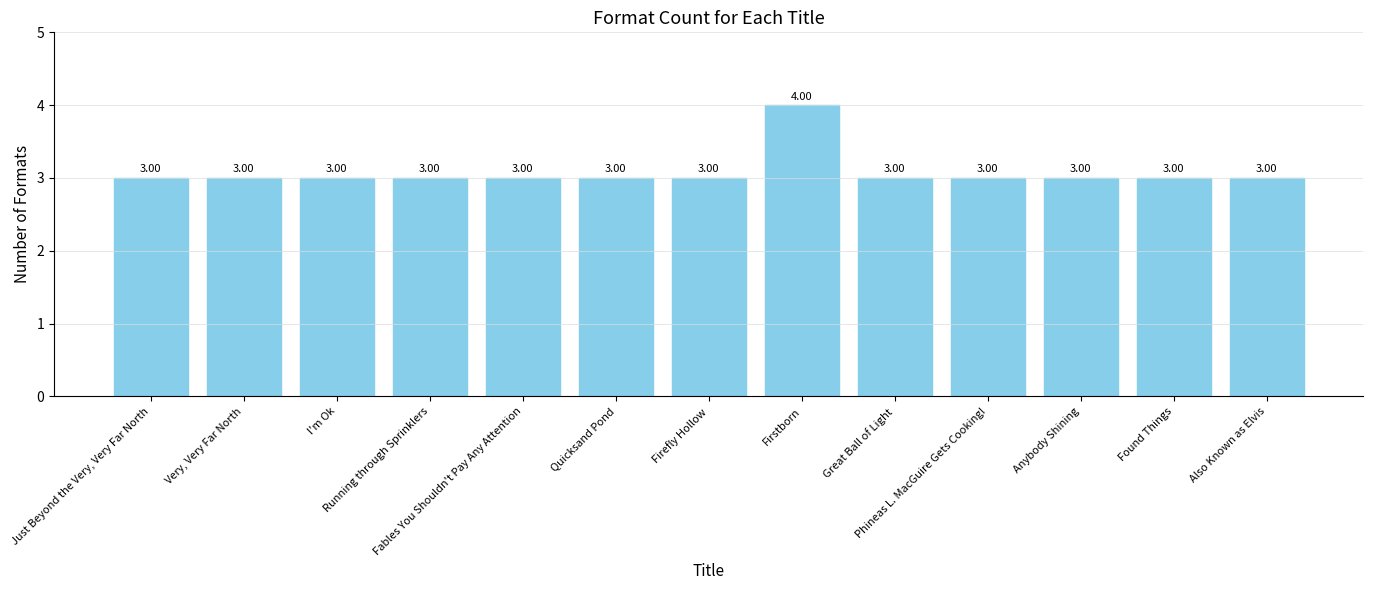

The value at Just Beyond the Very, Very Far North is 3. True or false?

True